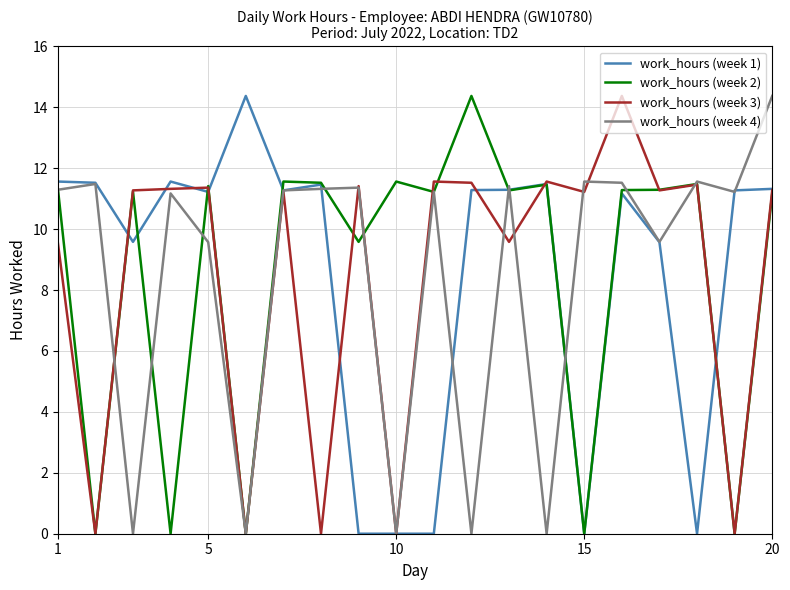

What is the maximum value for work_hours (week 4)?

14.4